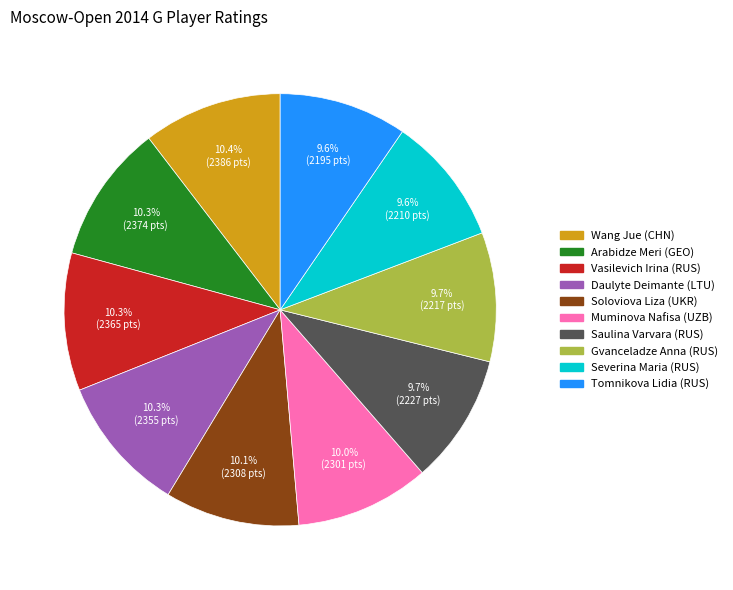

Is there any slice that represents more than half of the pie?

No